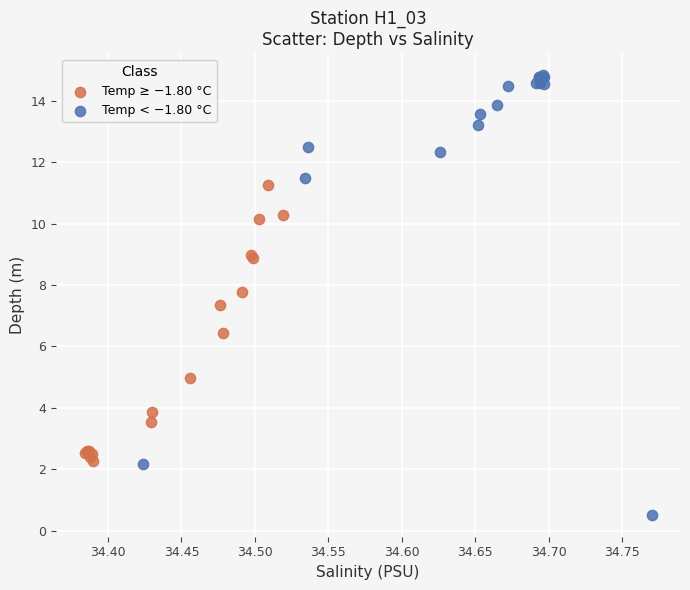

Which series contains the lowest Y value?

Temp < −1.80 °C